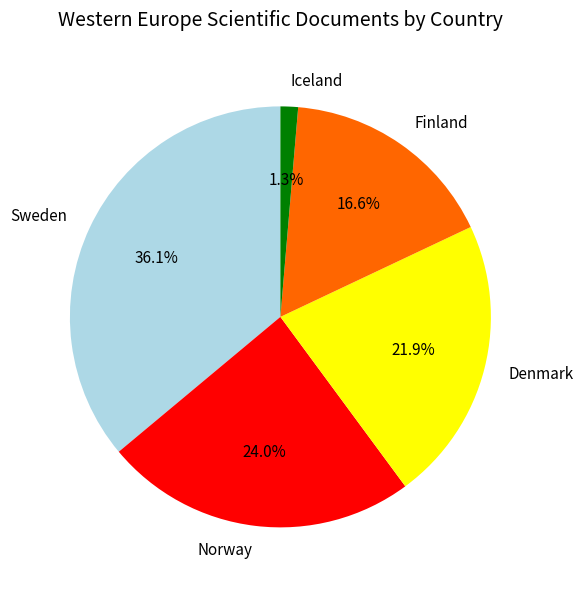

Count the number of slices in the pie.

5